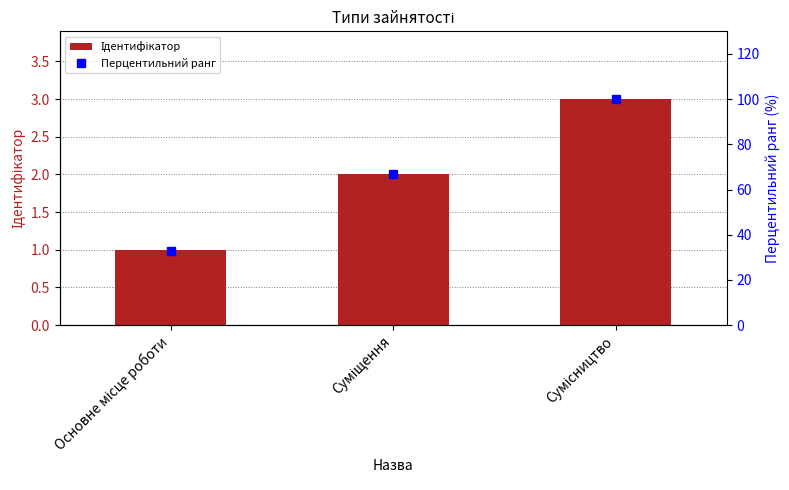

How many values in the Перцентильний ранг series are below 67?

1